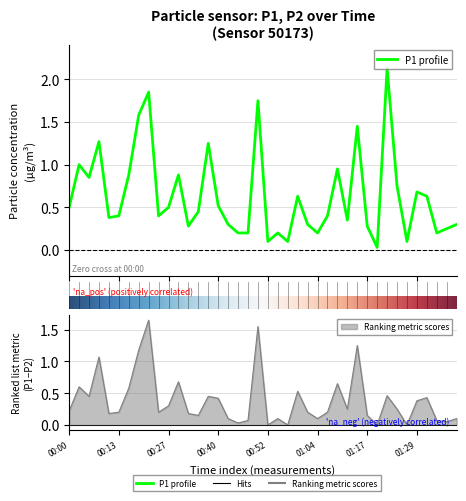

Does the chart display data point markers on the line(s)?

No